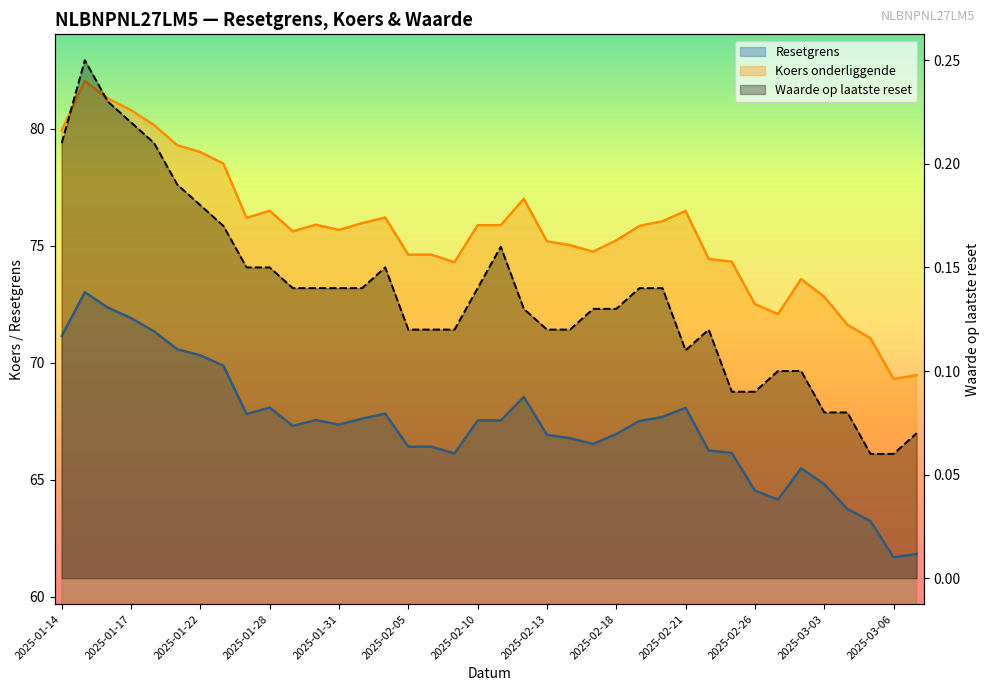

How many Waarde op laatste reset values are between 0 and 1?

38